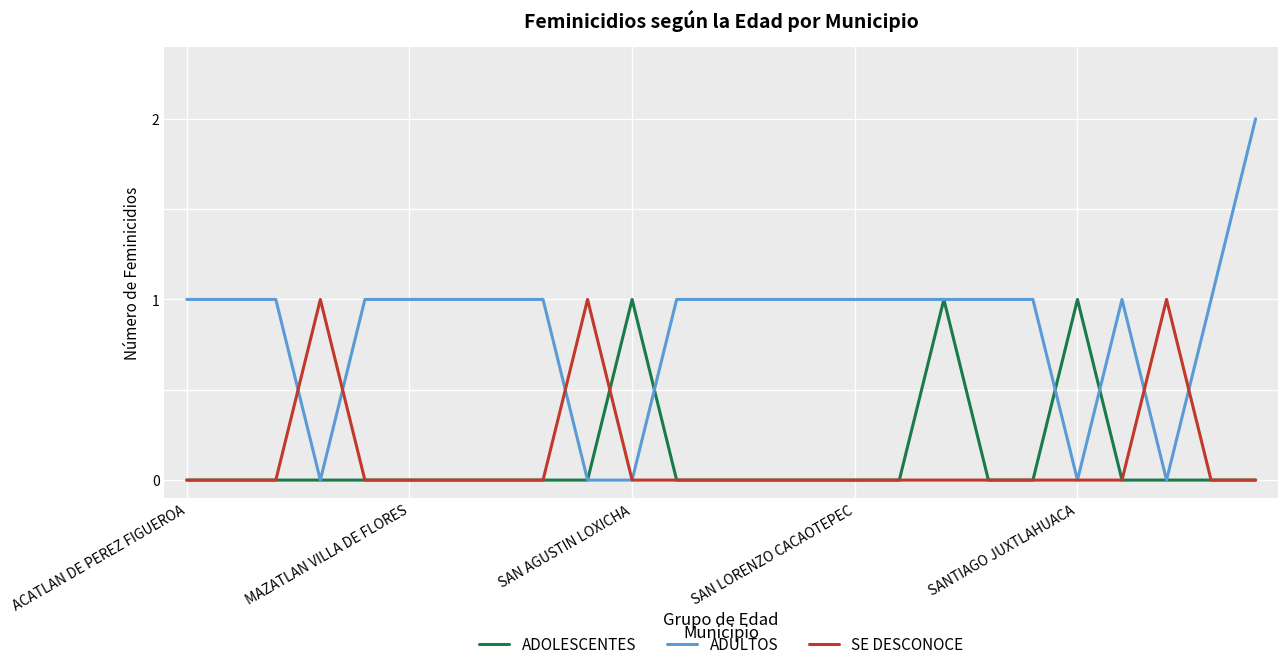

Reading left to right, transcribe all the data shown in this chart.

ADOLESCENTES: 0	0	0	0	0	0	0	0	0	0	1	0	0	0	0	0	0	1	0	0	1	0	0	0	0
ADULTOS: 1	1	1	0	1	1	1	1	1	0	0	1	1	1	1	1	1	1	1	1	0	1	0	1	2
SE DESCONOCE: 0	0	0	1	0	0	0	0	0	1	0	0	0	0	0	0	0	0	0	0	0	0	1	0	0